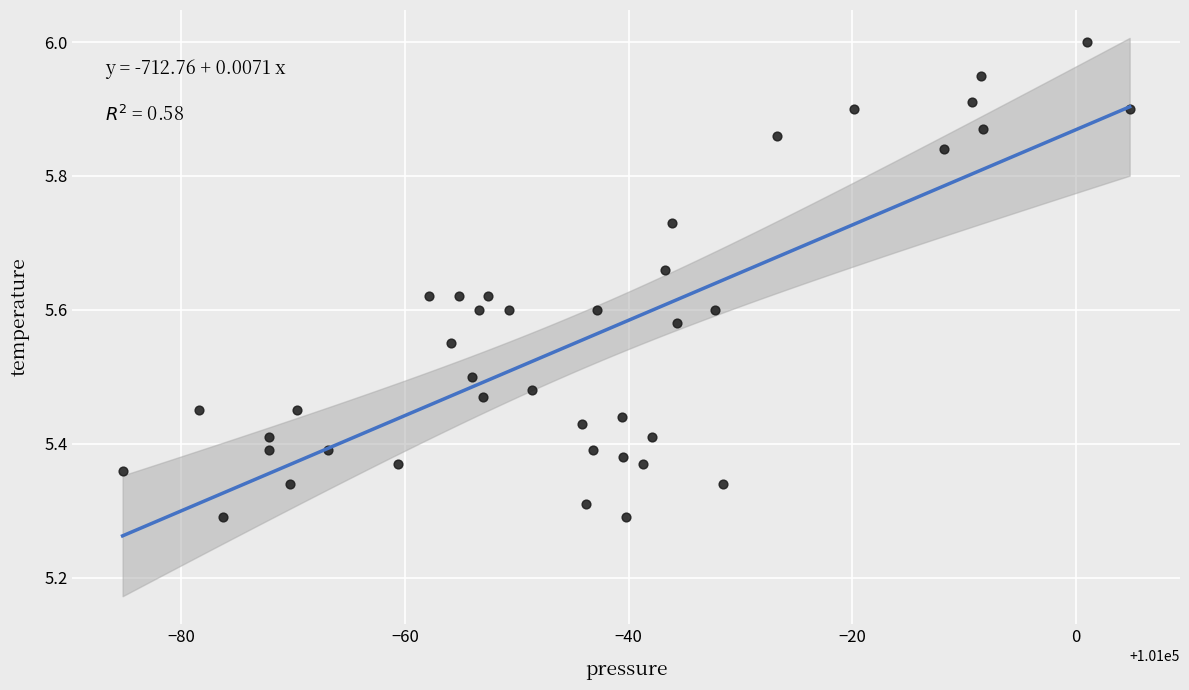

What is the range of X values (max minus min)?

90.1